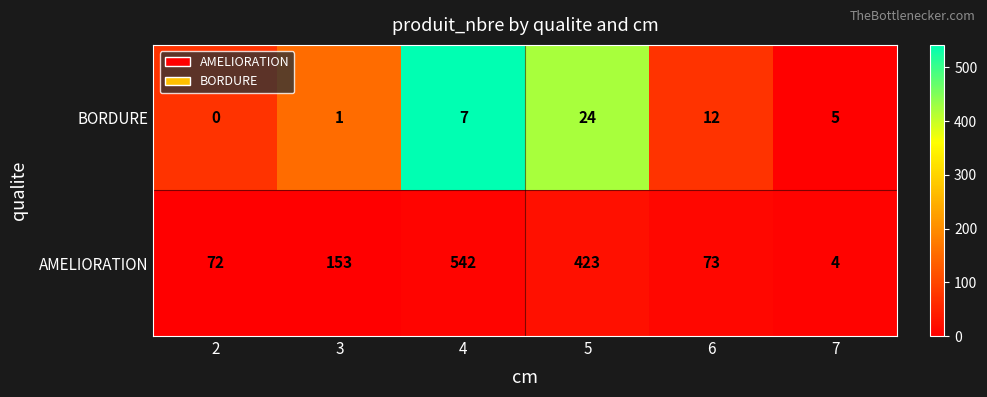

How many series are shown in this chart?

2